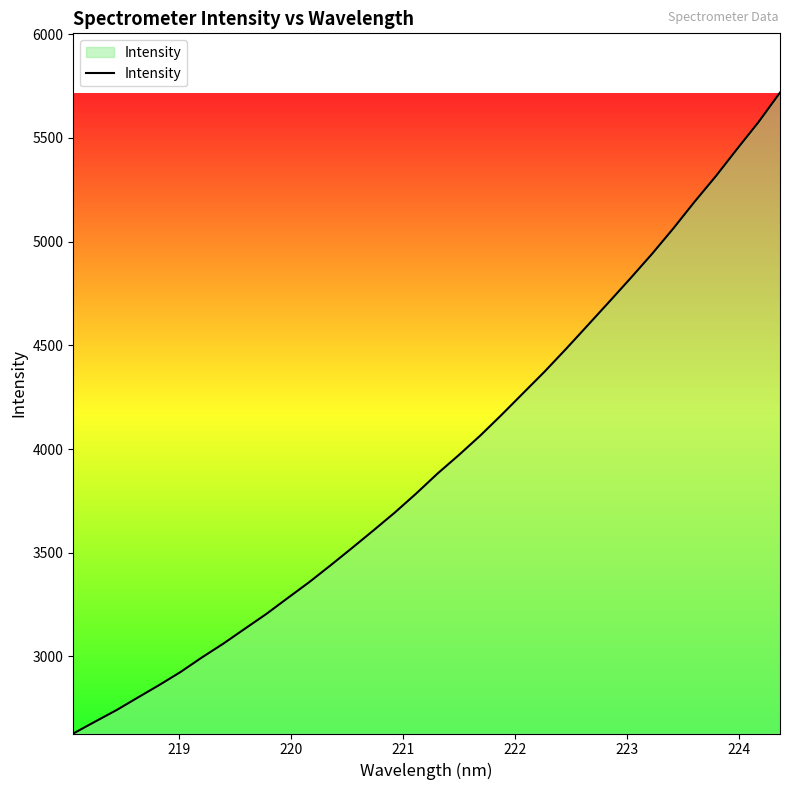

What is the difference between the maximum and minimum values?

3090.5